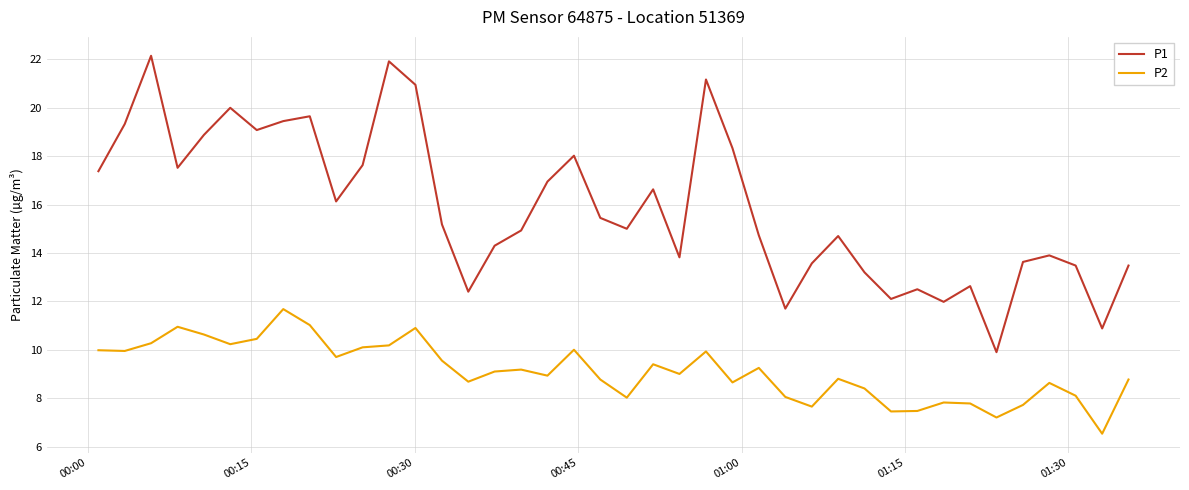

How many lines are shown in the chart?

2